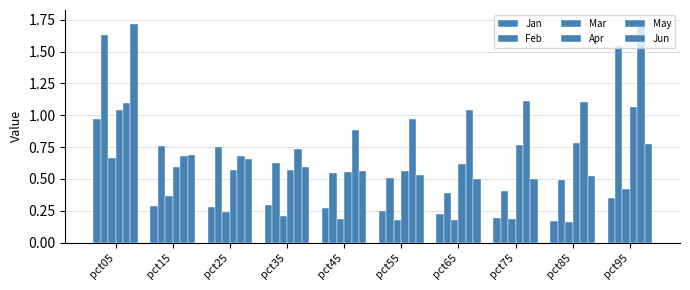

Between pct55 and pct75, which series saw the biggest shift?

Apr